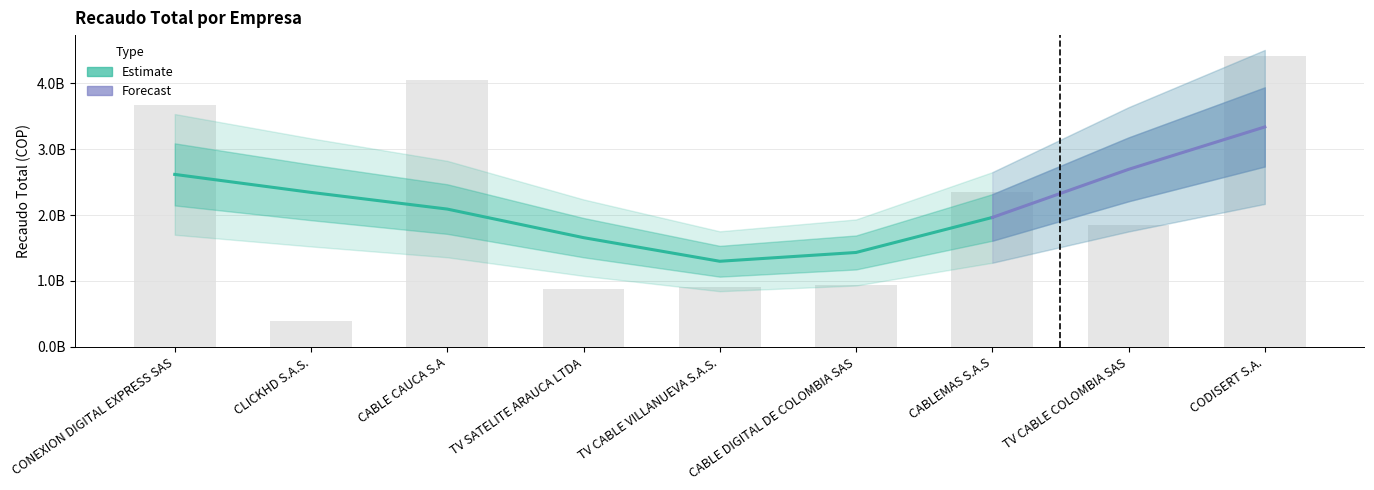

Is it true that the value at CABLE DIGITAL DE COLOMBIA SAS is 363254220.0?

False